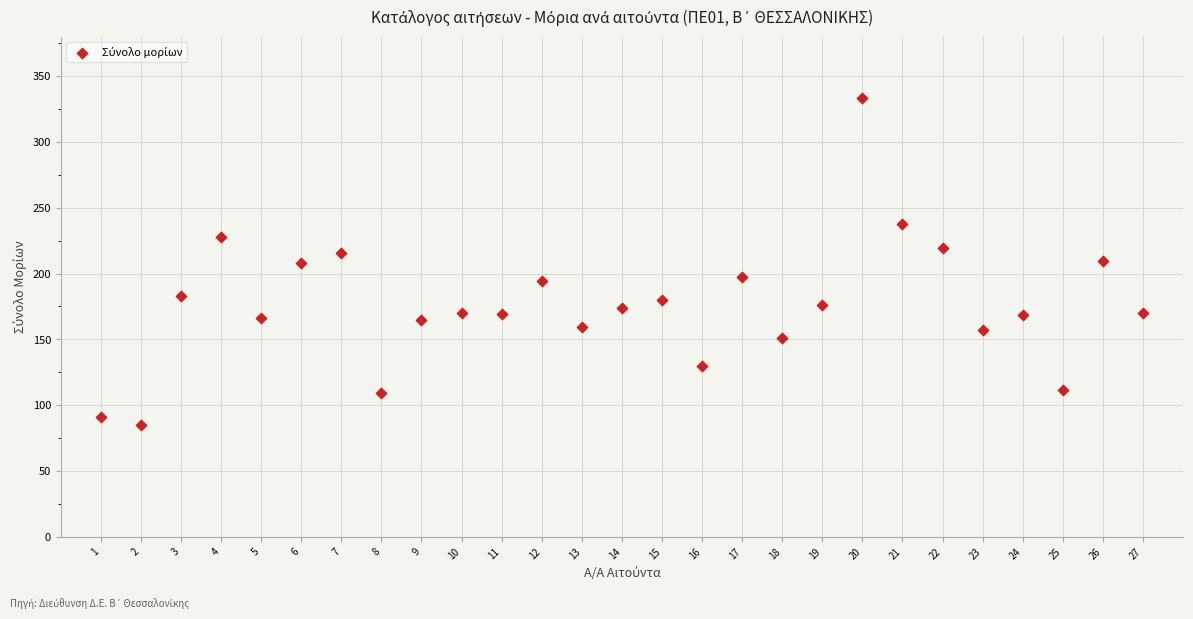

What is the range of X values (max minus min)?

26.0